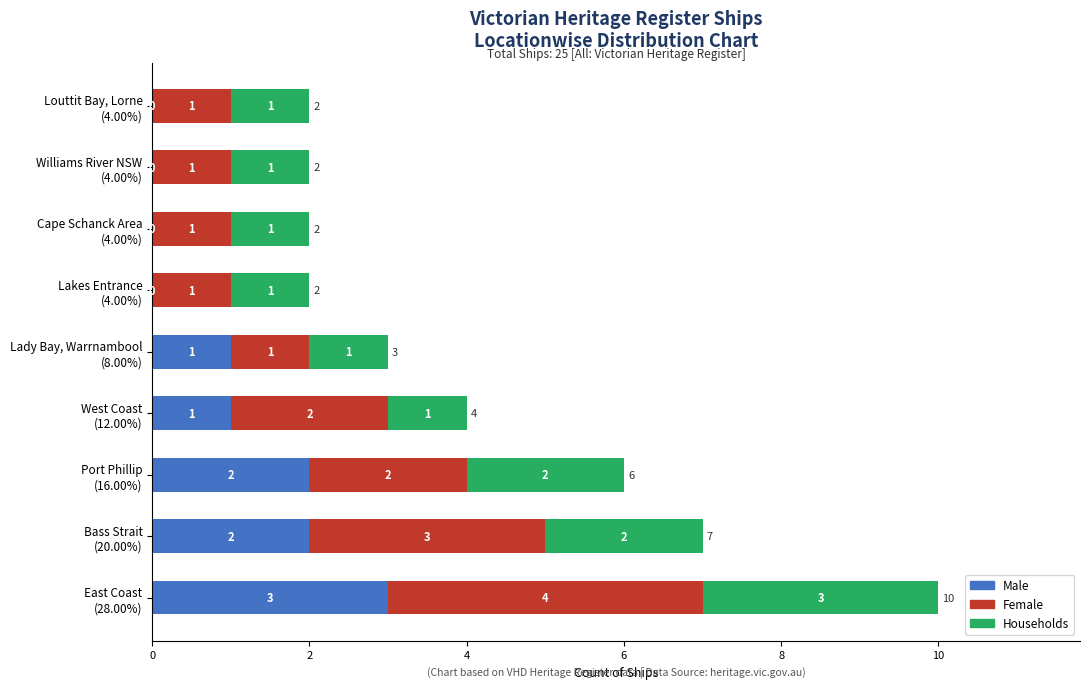

How many Male values are between 0 and 2?

8